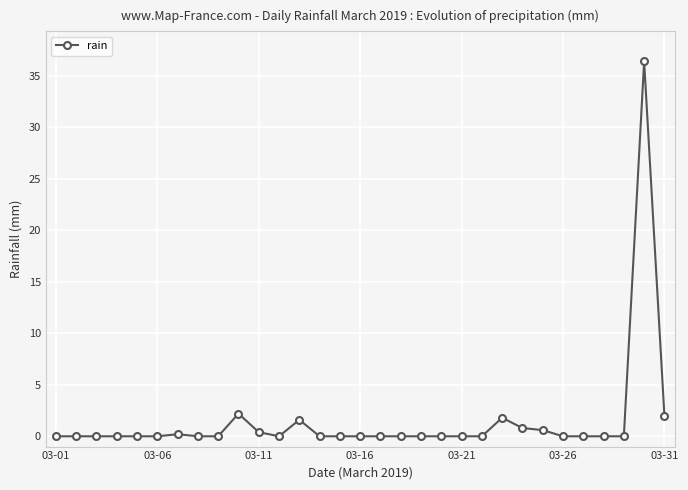

What is the greatest value displayed?

36.4